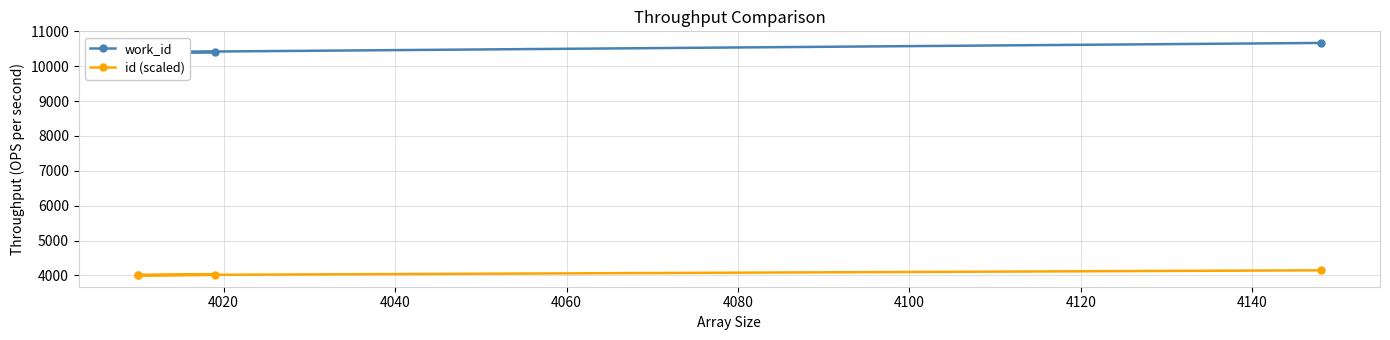

True or false: id (scaled) and work_id cross at least once.

False